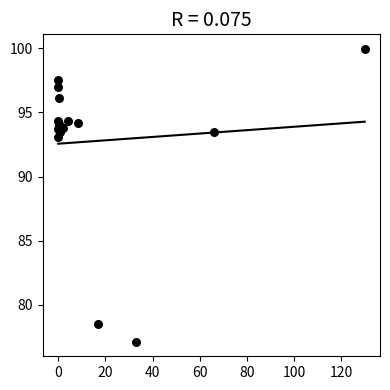

What Y value in the scatter plot is closest to 88?

93.1